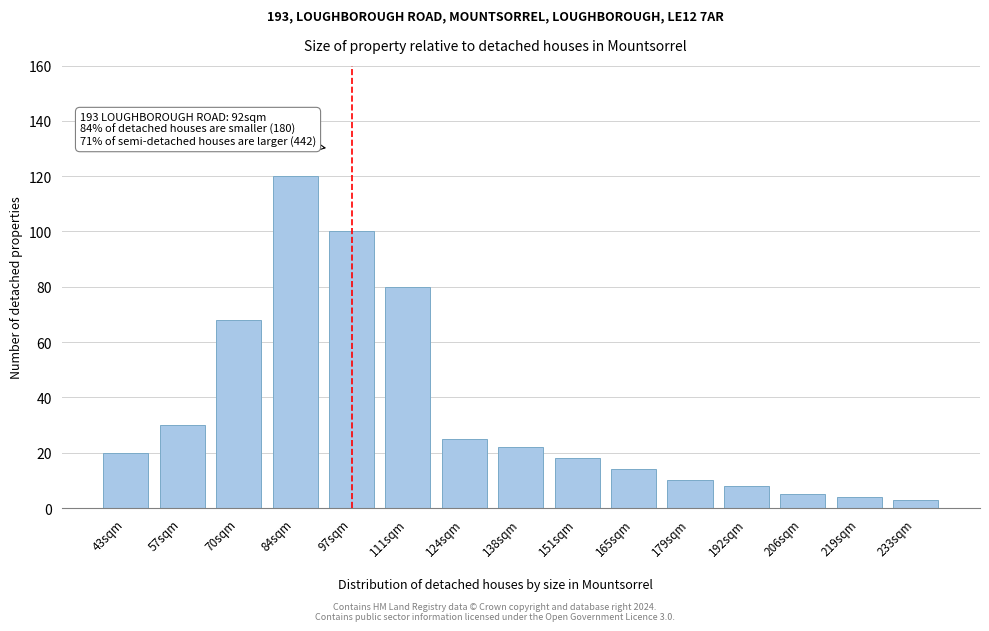

Reading left to right, extract all data points from this chart.

43sqm=20	57sqm=30	70sqm=68	84sqm=120	97sqm=100	111sqm=80	124sqm=25	138sqm=22	151sqm=18	165sqm=14	179sqm=10	192sqm=8	206sqm=5	219sqm=4	233sqm=3